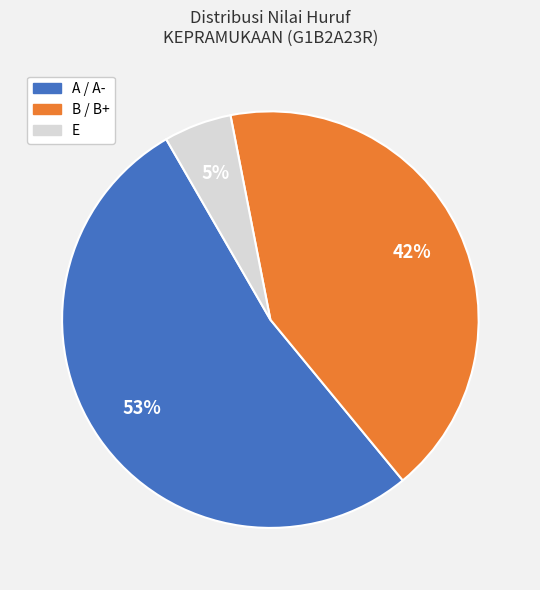

Which slice is the smallest?

E